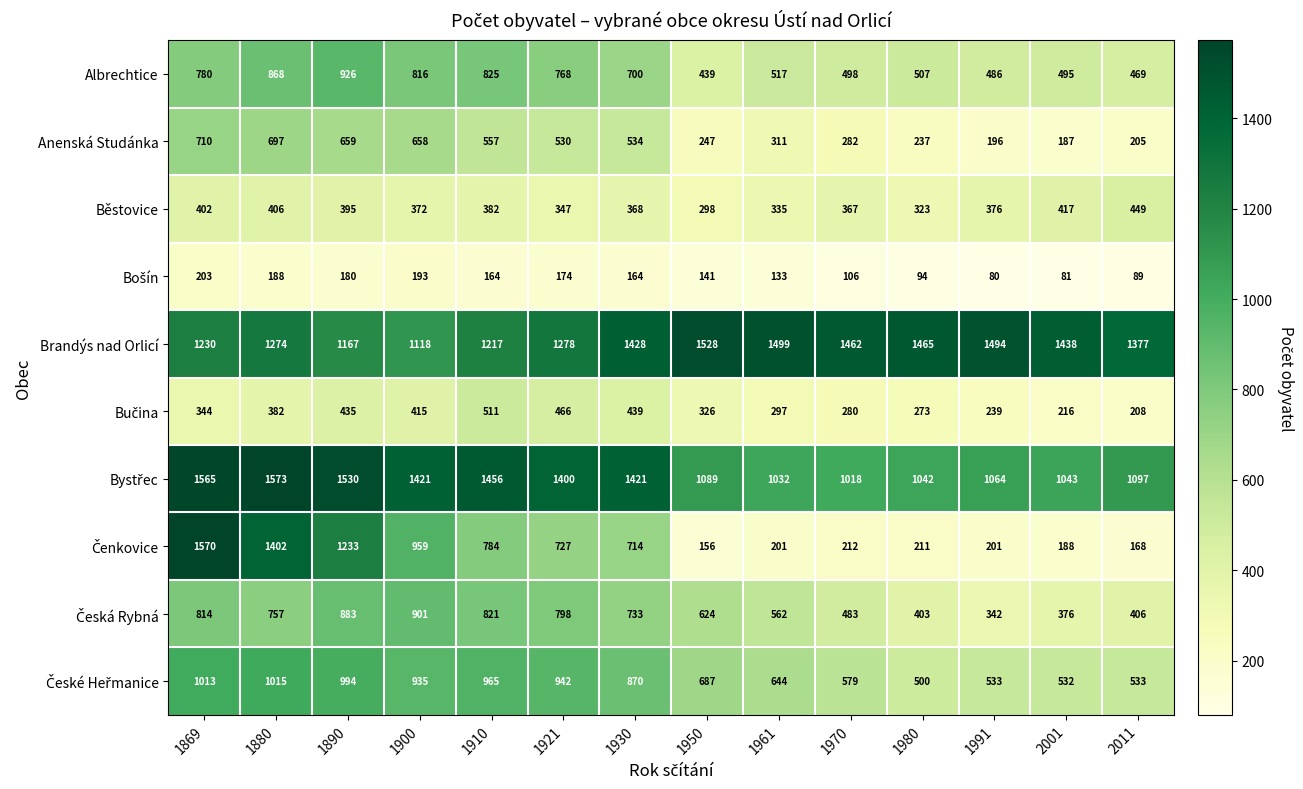

What is the difference between the highest and lowest values at 1991?

1414